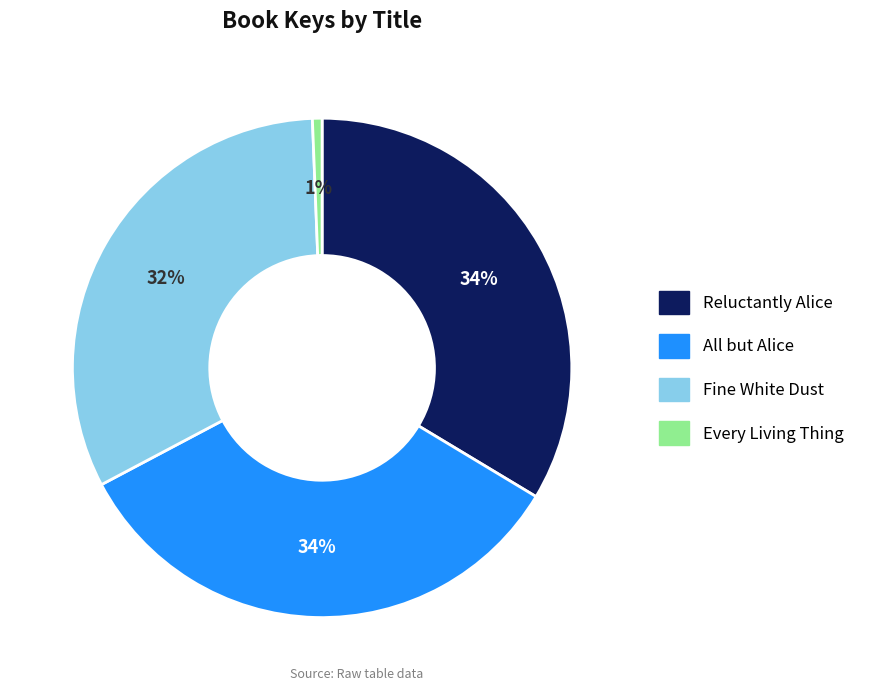

To the nearest percent, what is the difference between the largest and smallest slice percentages?

33%